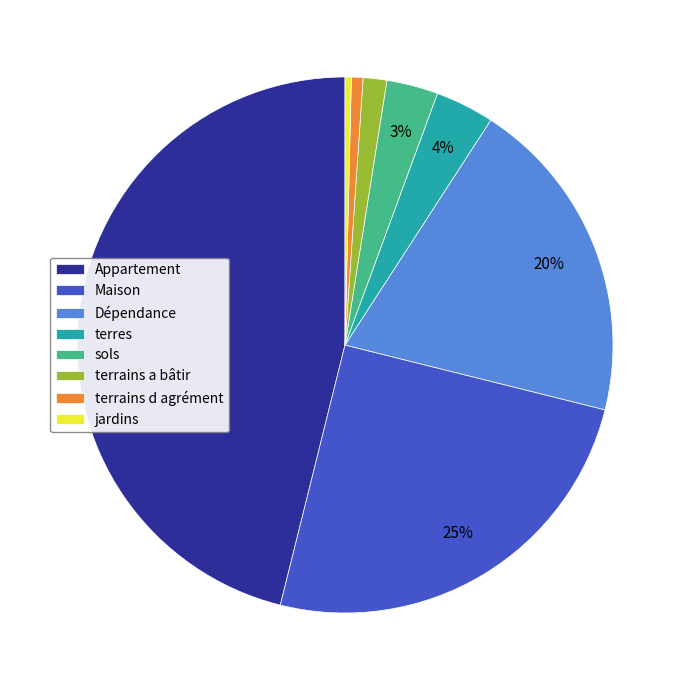

What is the largest slice in the pie chart?

Appartement